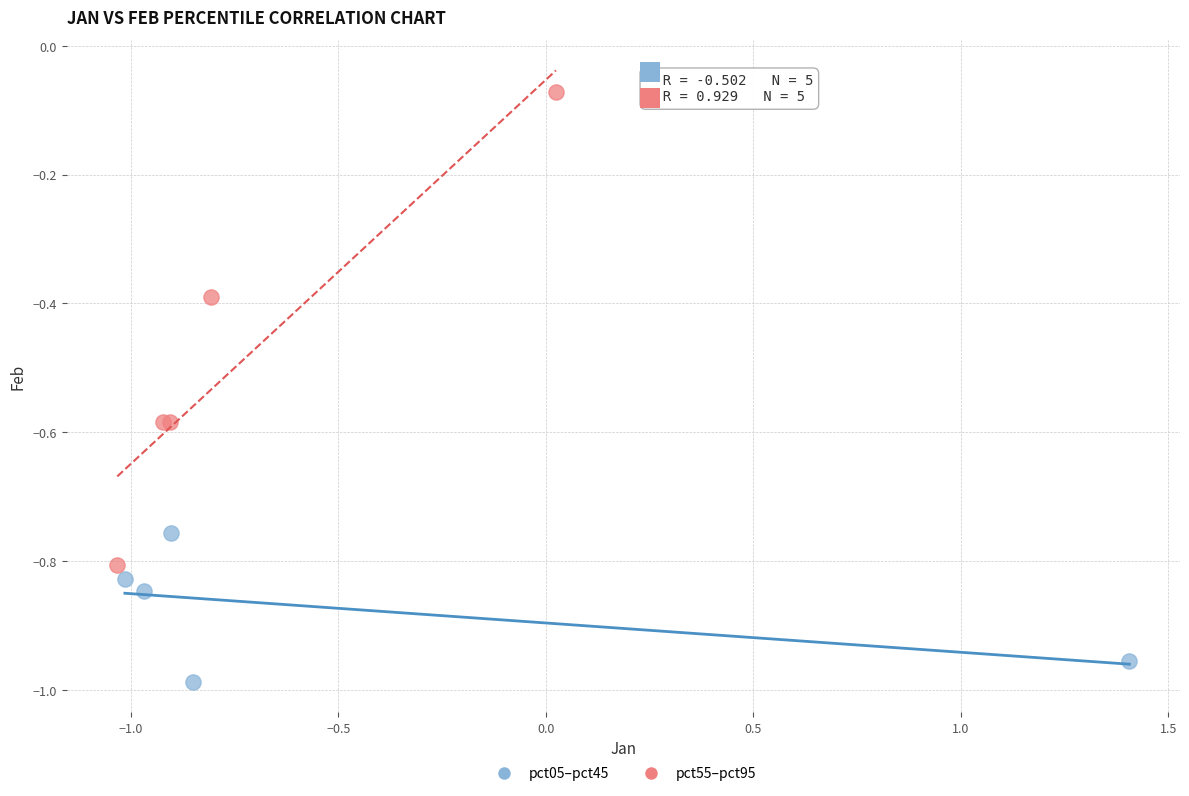

Which series reaches the maximum Y coordinate?

pct55–pct95